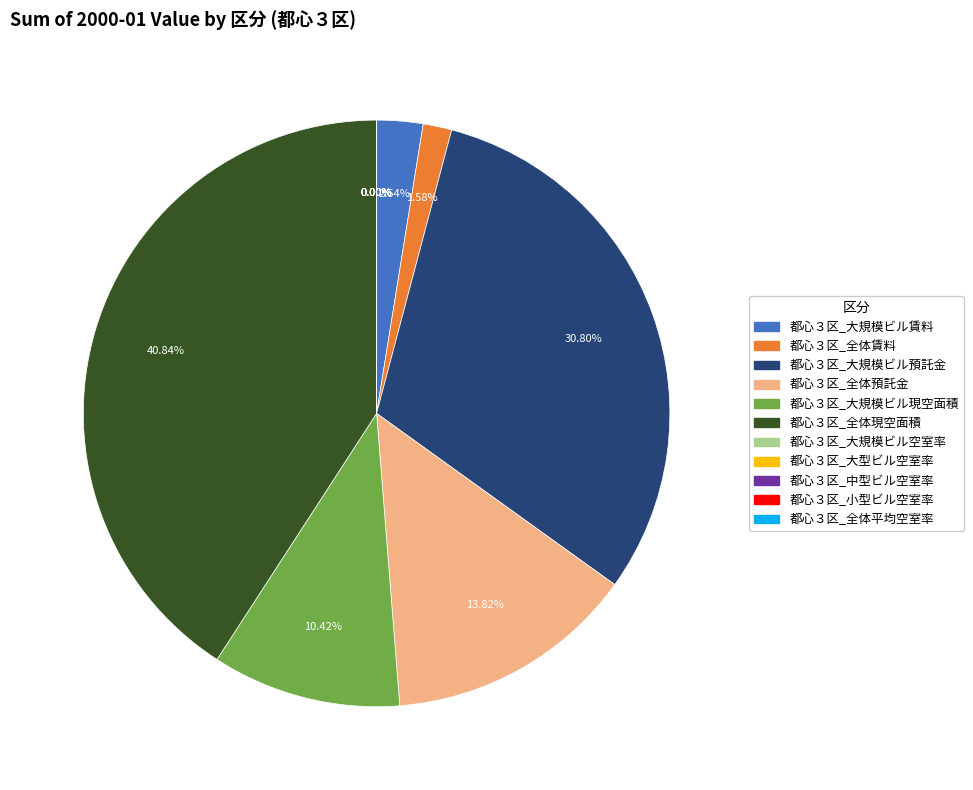

Between 都心３区_大規模ビル現空面積 and 都心３区_全体現空面積, which is larger?

都心３区_全体現空面積